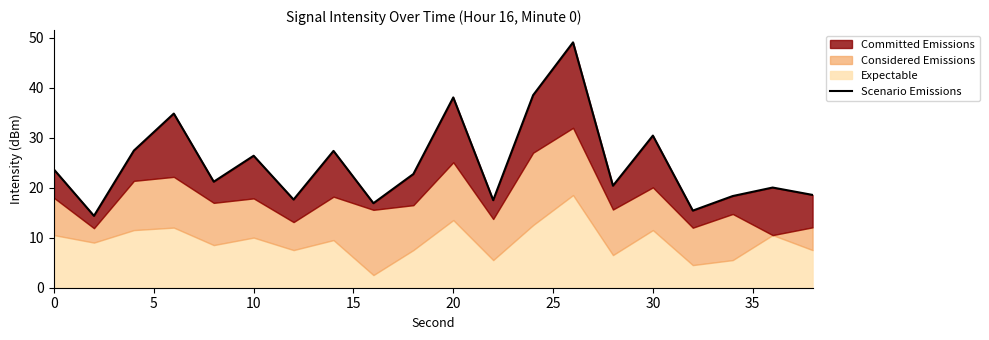

Reading left to right, extract all data points from this chart.

23.6	14.4	27.4	34.8	21.2	26.4	17.6	27.4	16.9	22.7	38.1	17.5	38.5	49.1	20.4	30.4	15.4	18.3	20.0	18.6